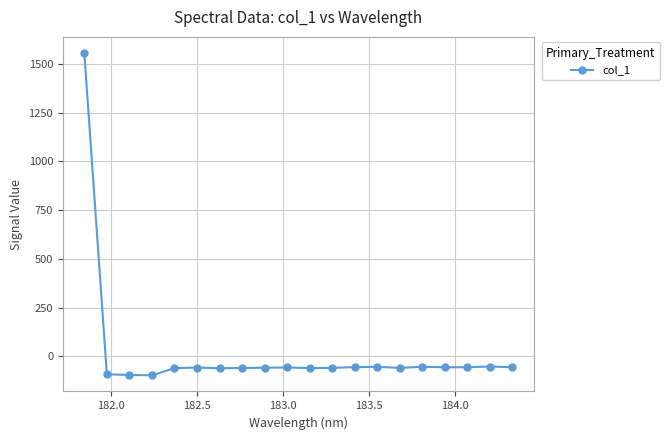

What is the minimum value shown in the chart?

-97.1